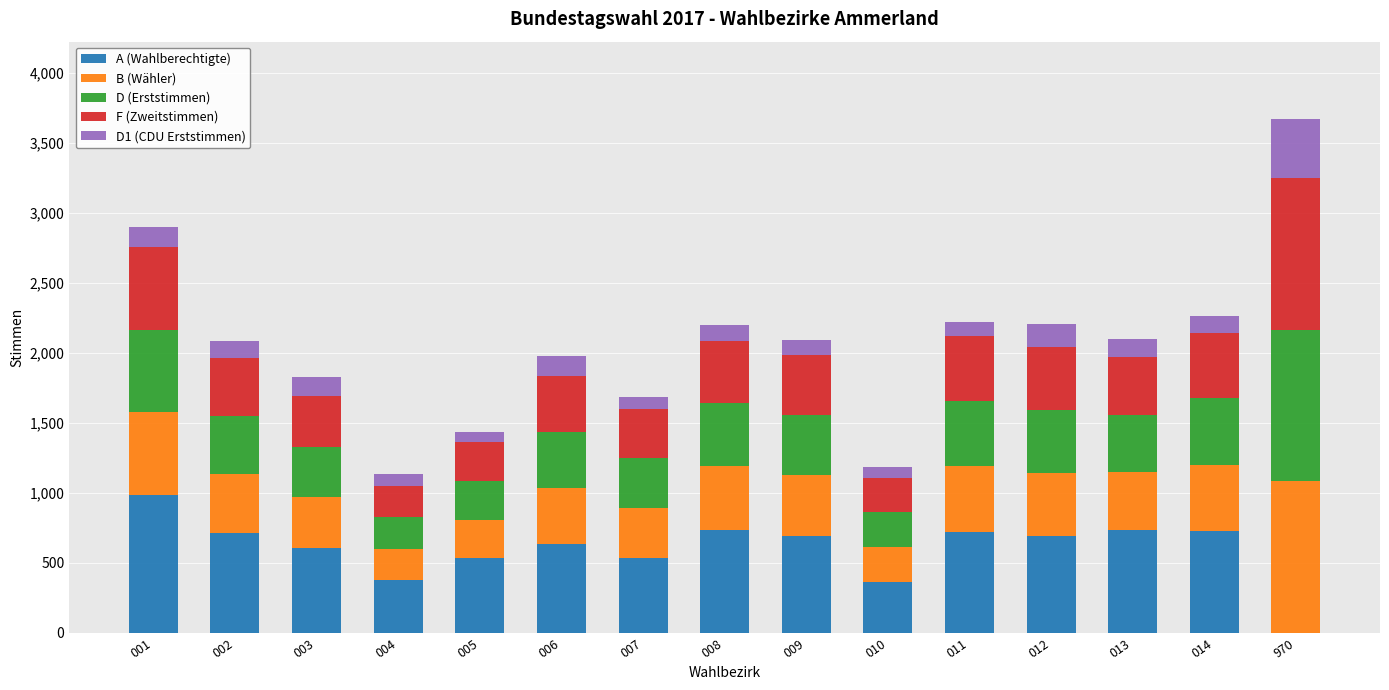

At which category is the sum across all series the highest?

970